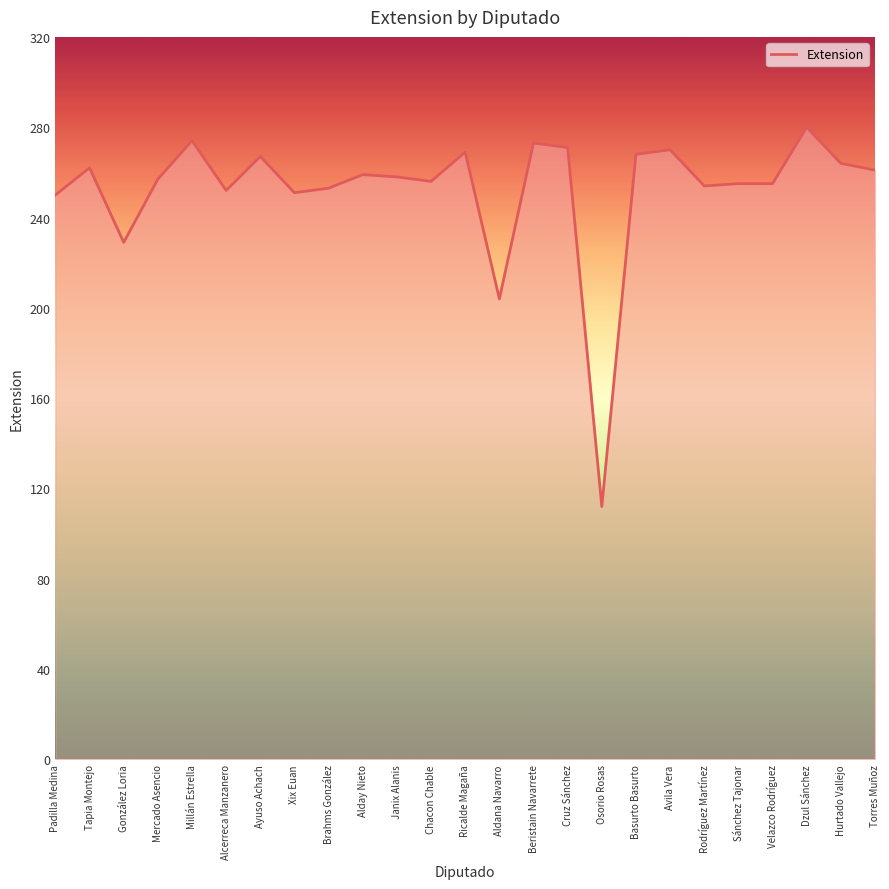

The chart shows a value of 229 at González Loria. True or false?

True